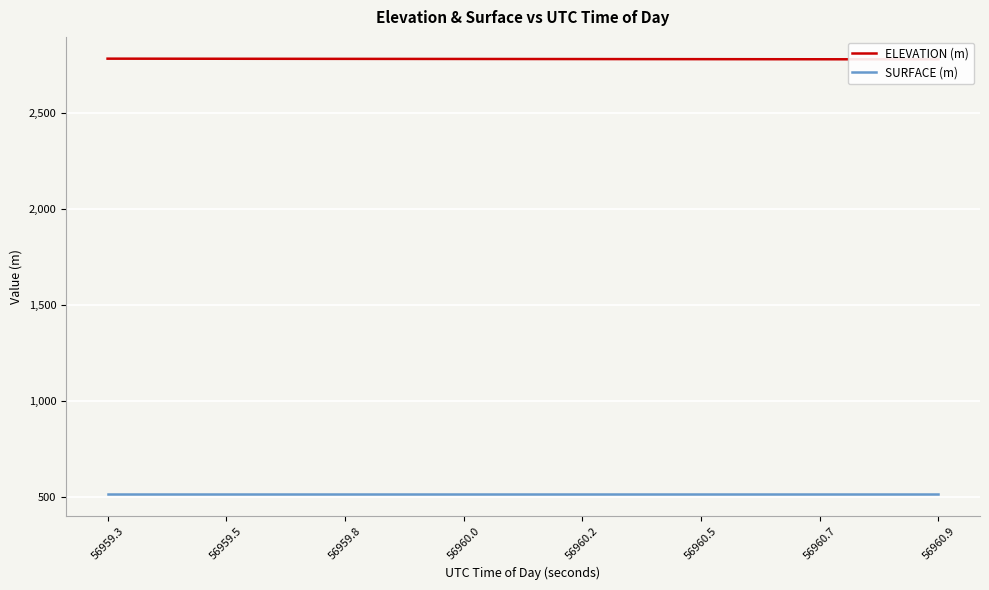

List the series in order of their peak value, lowest first.

SURFACE (m), ELEVATION (m)